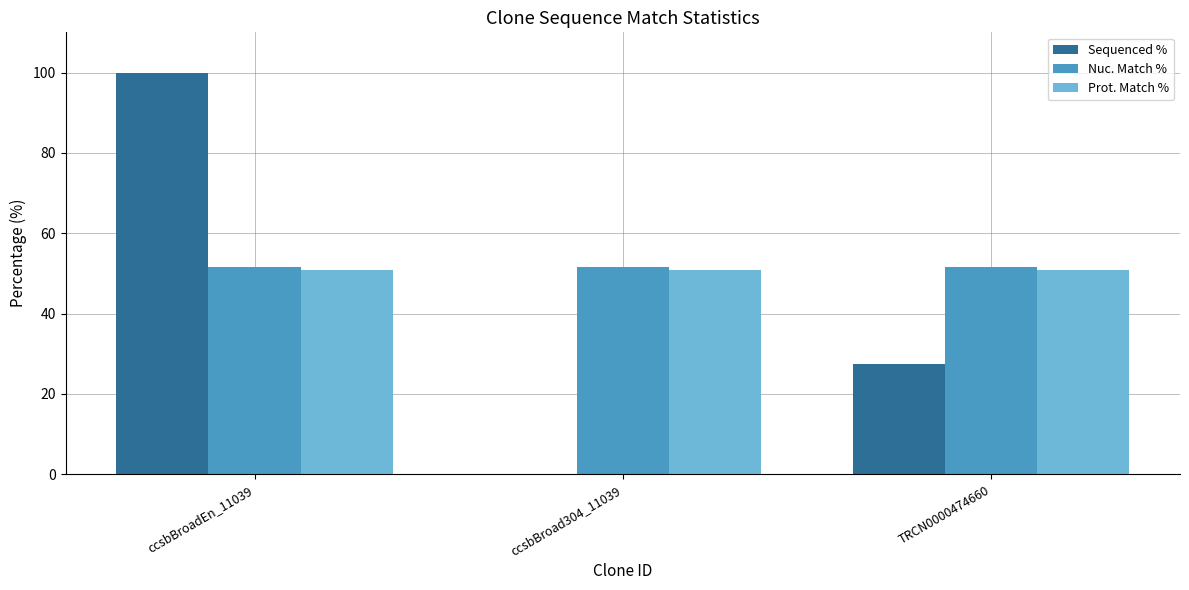

What is the sum of the Prot. Match % values at TRCN0000474660 and ccsbBroad304_11039?

101.8